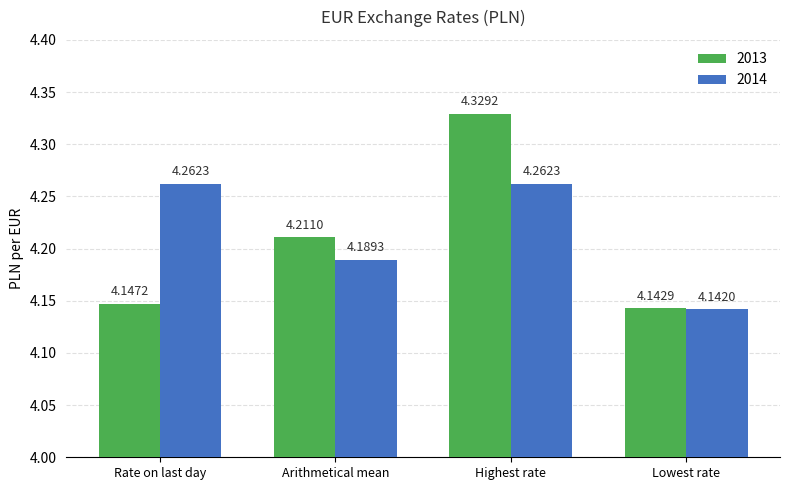

How many data points does each series have?

4